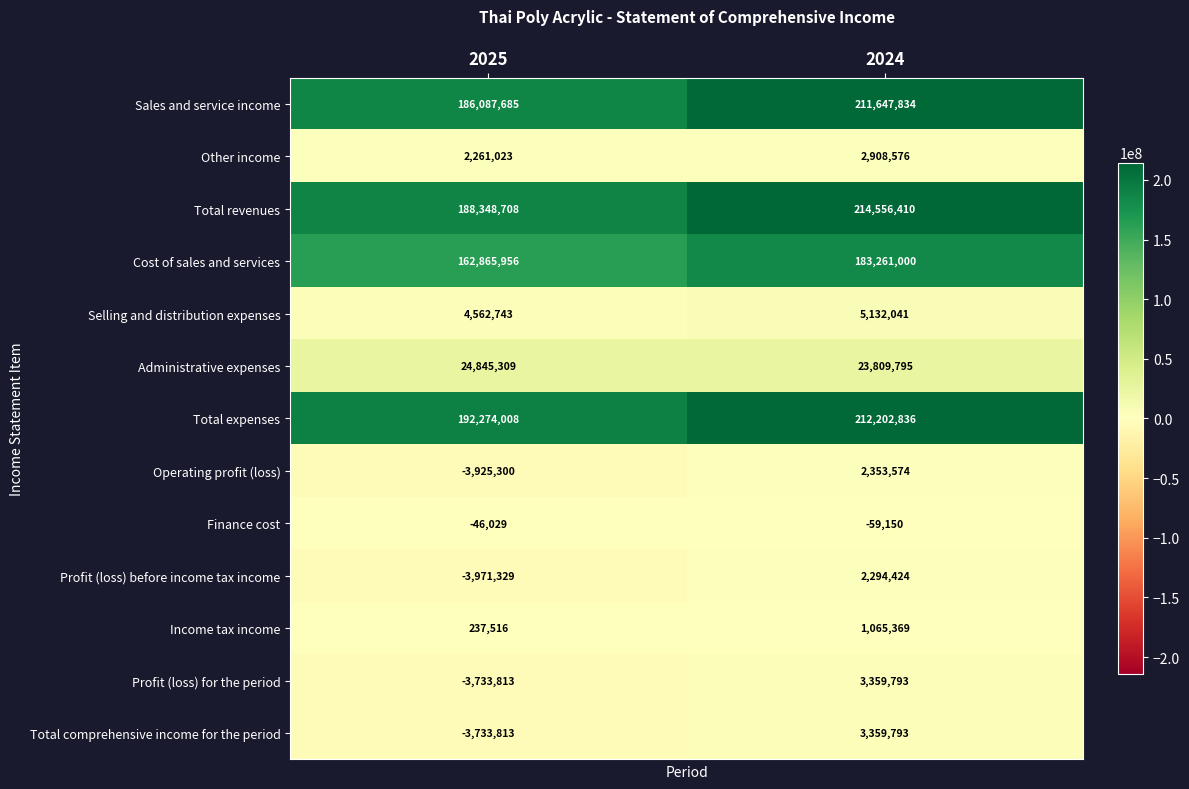

List the labels in order of Total revenues value, smallest first.

2025, 2024